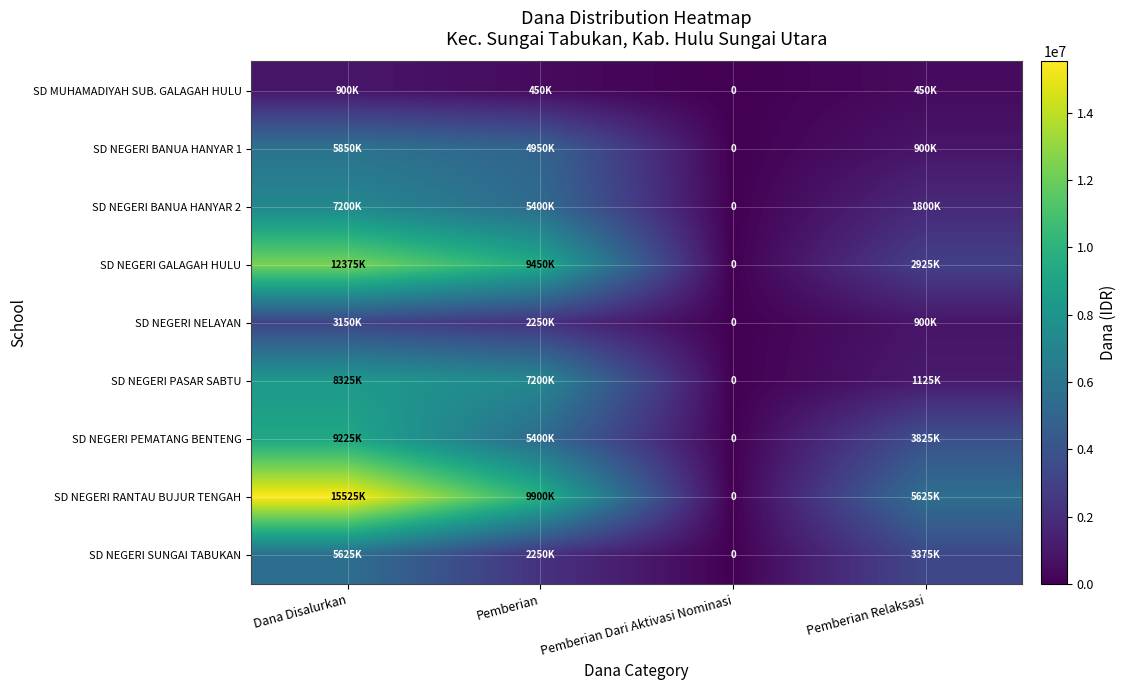

At which category is the sum across all series the highest?

Dana Disalurkan